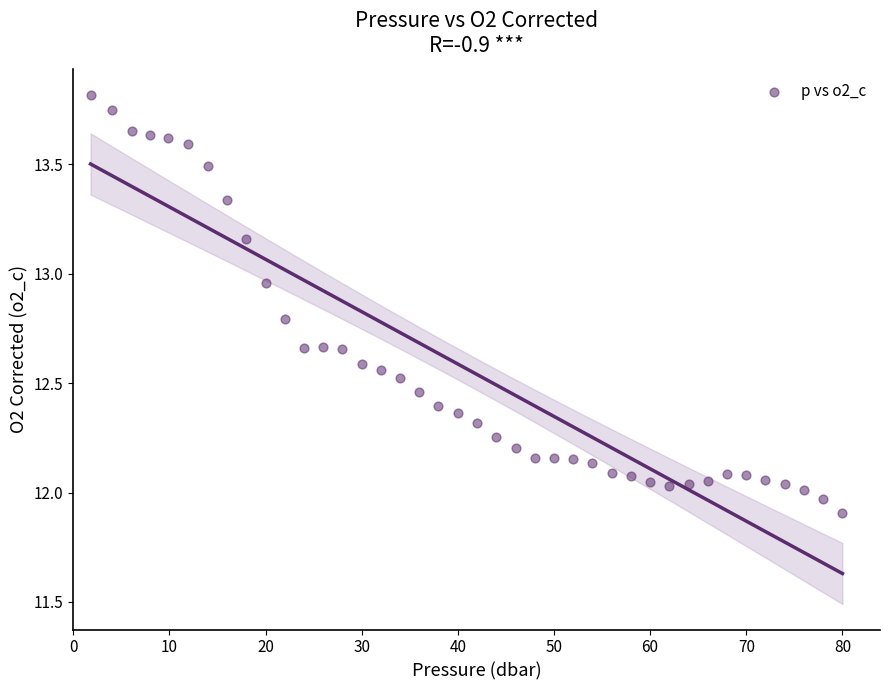

What is the range of Y values (max minus min)?

1.9